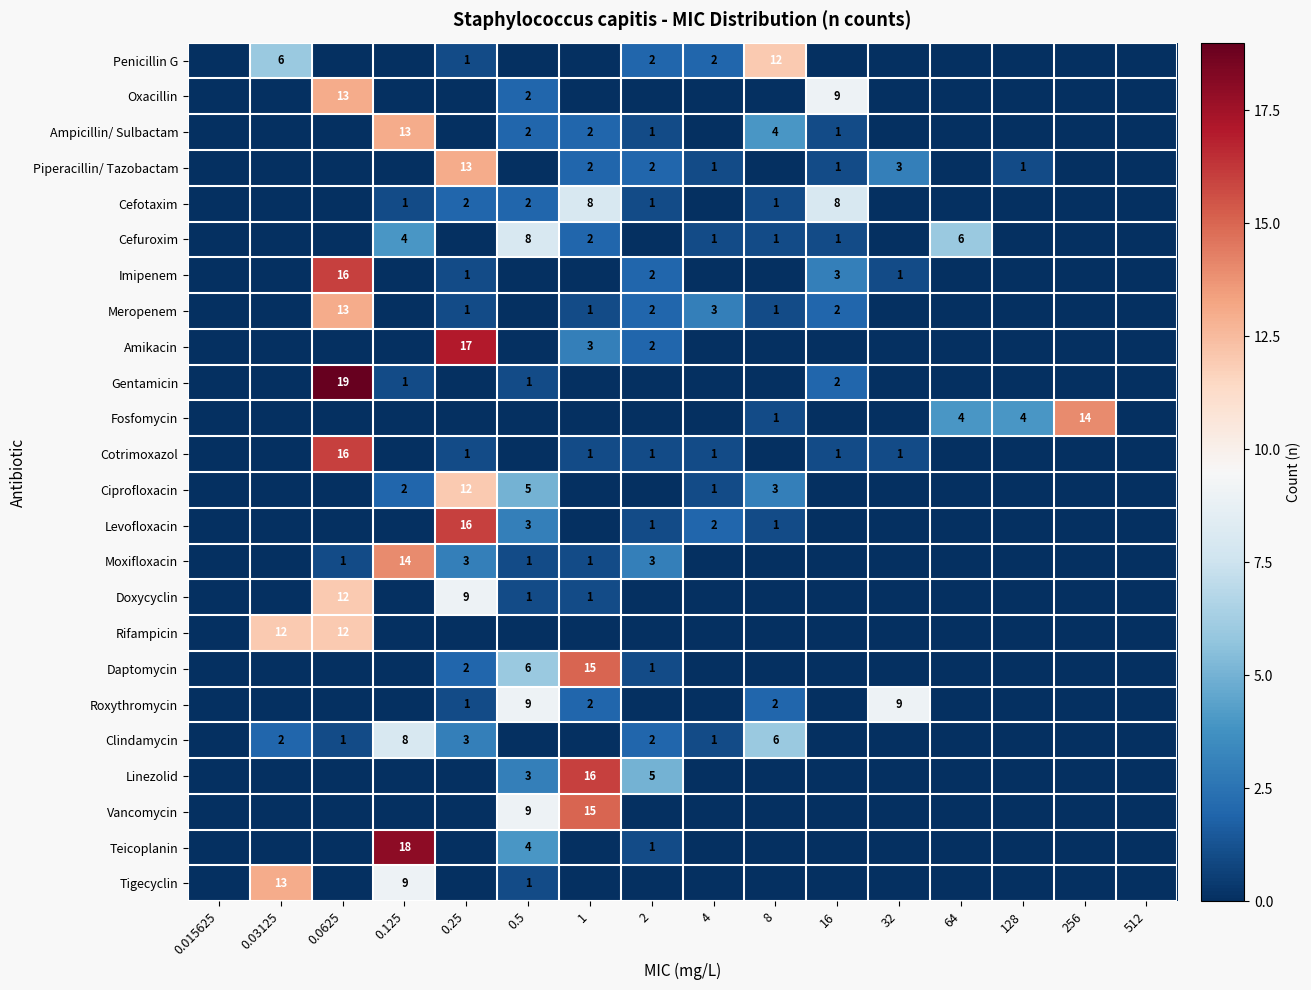

Is it true that Tigecyclin equals 13 at 0.03125?

True